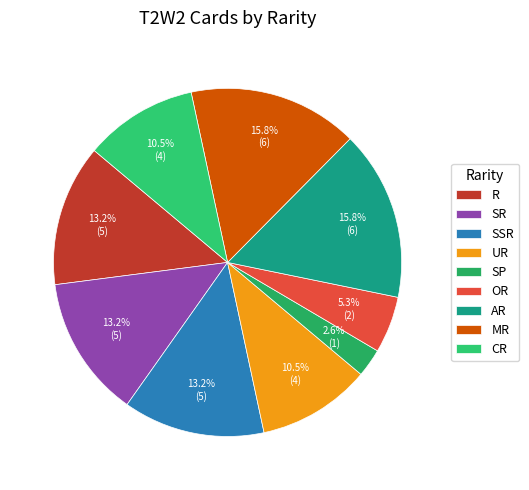

What portion of the pie excludes UR?

89.5%